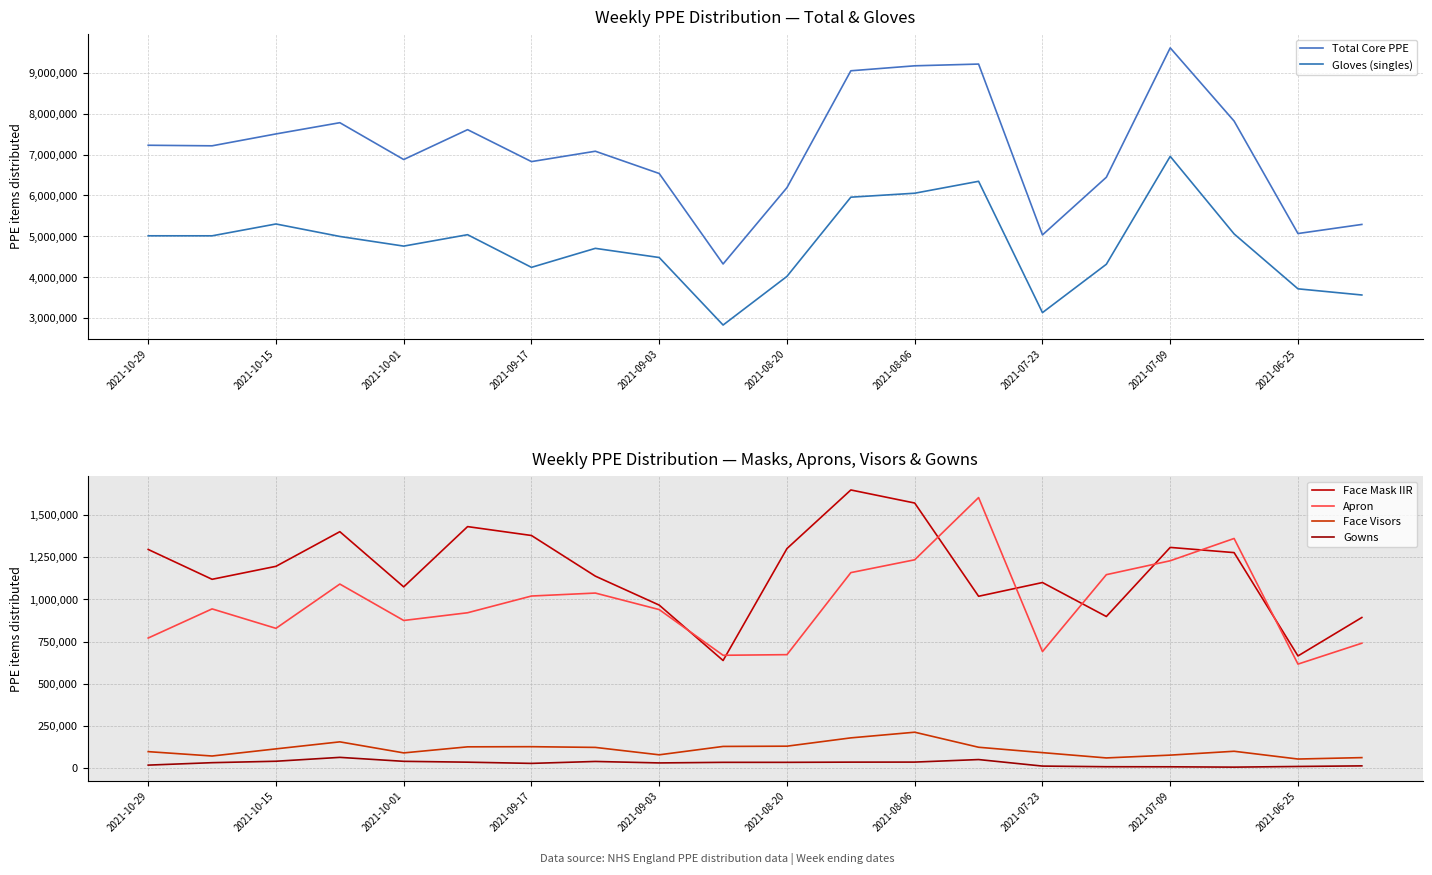

The Total Core PPE series shows 6191410 at 2021-08-20. True or false?

True